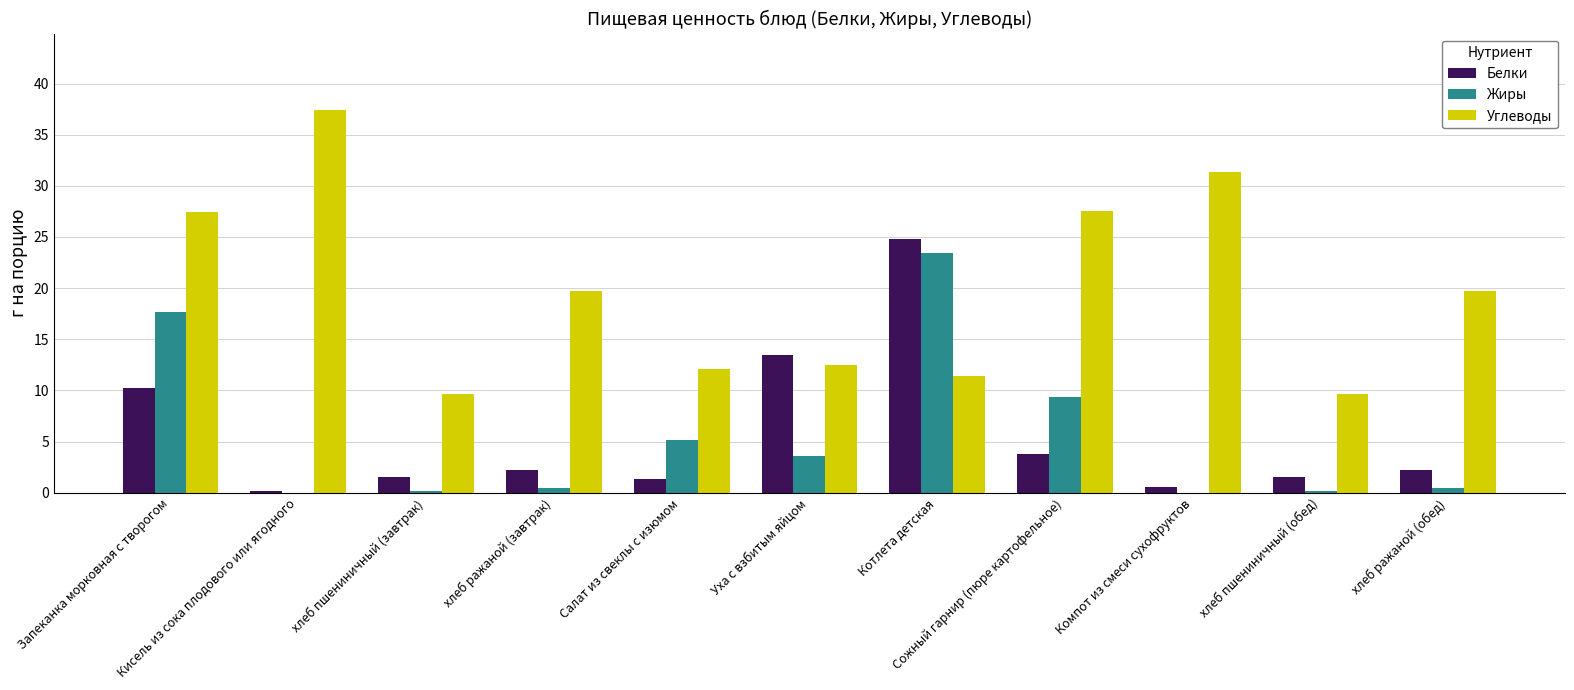

How many series are shown in this chart?

3